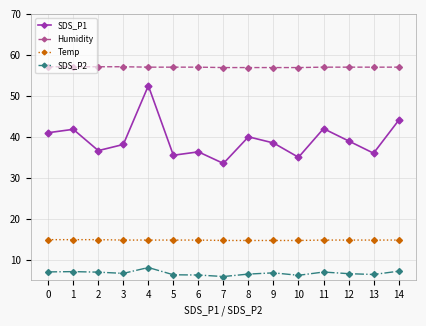

Which series changed the most between 9 and 10?

SDS_P1